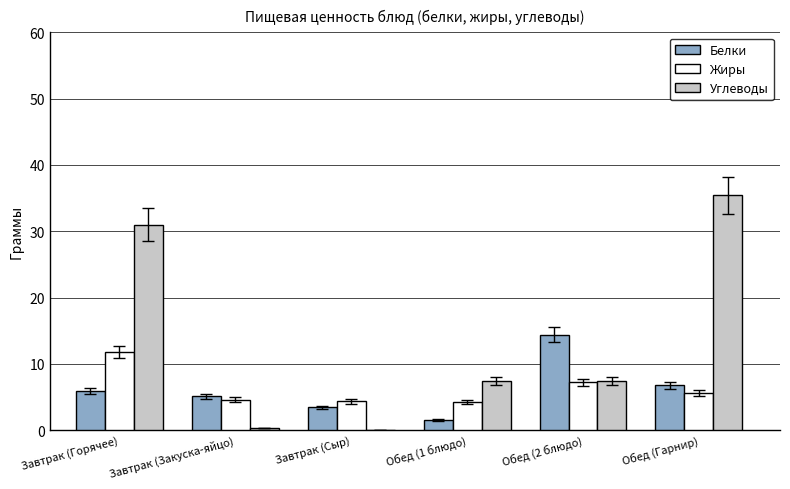

The value of Углеводы at Обед (Гарнир) is 17.9. True or false?

False